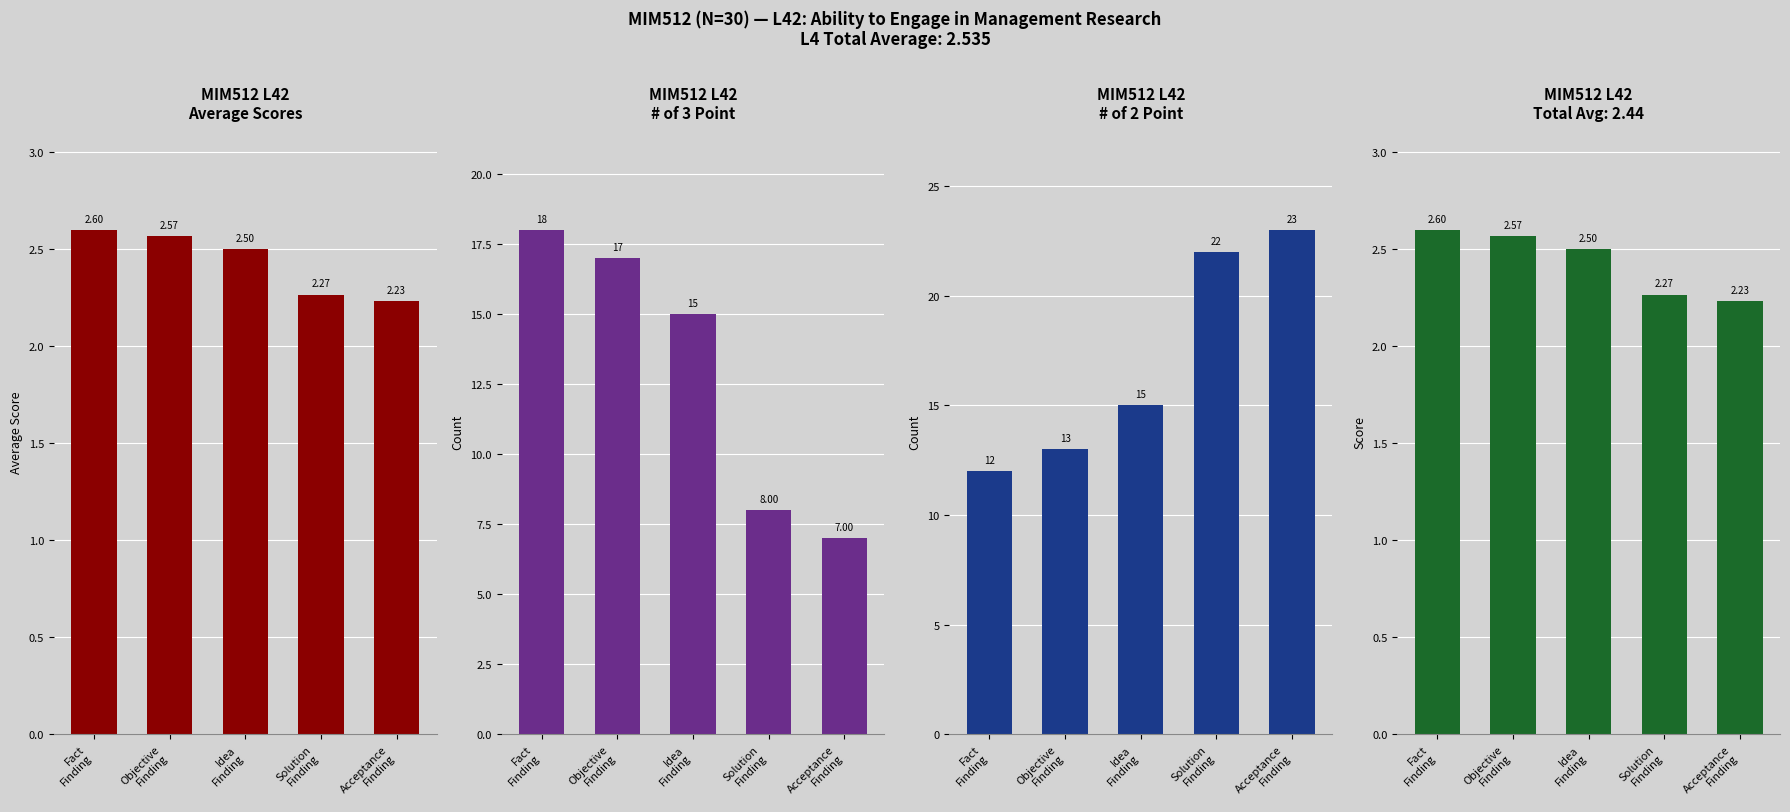

Which label corresponds to the smallest value in the chart?

Acceptance
Finding